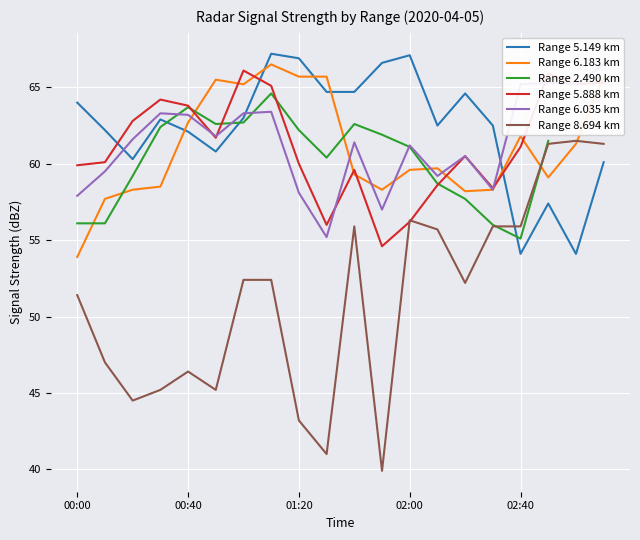

Rank the series by their maximum value, from lowest to highest.

Range 8.694 km, Range 2.490 km, Range 5.888 km, Range 6.183 km, Range 6.035 km, Range 5.149 km